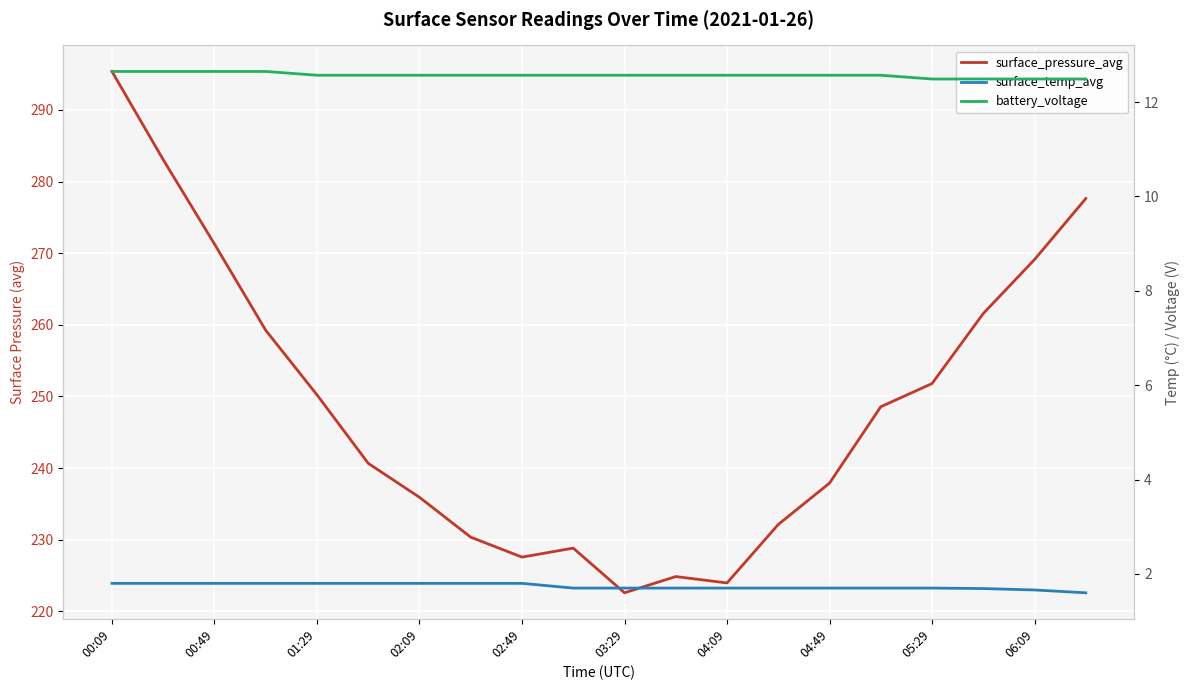

What is the value of the surface_temp_avg point at the 5th from the left?

1.8